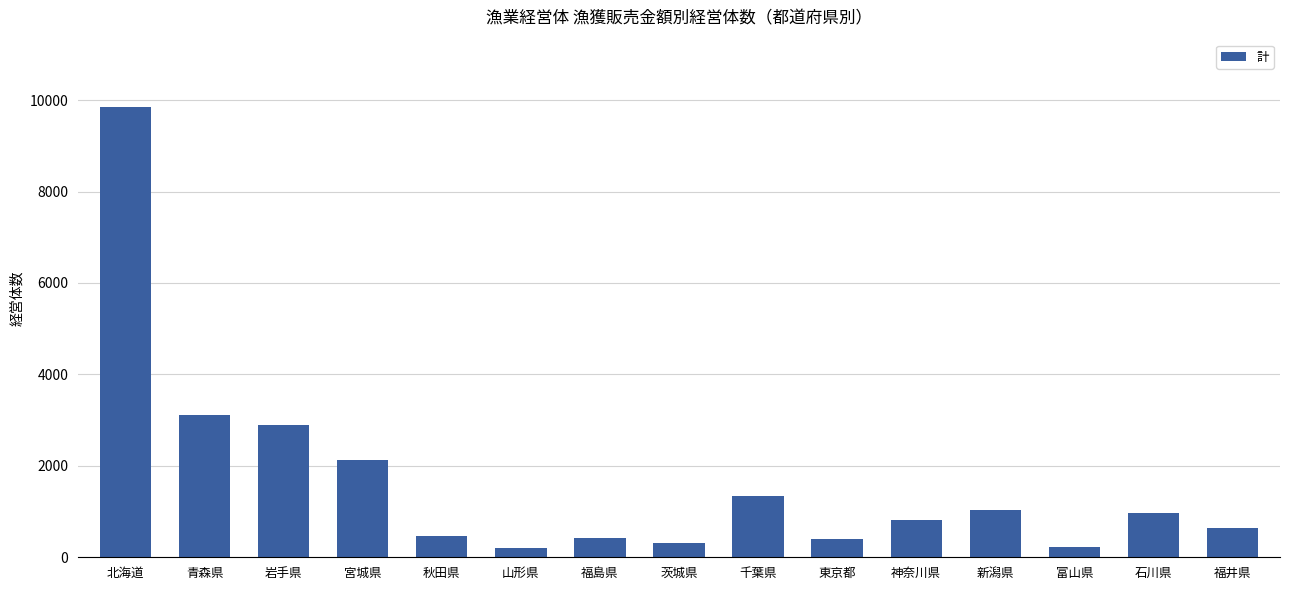

What is the label of the 4th bar from the left?

宮城県